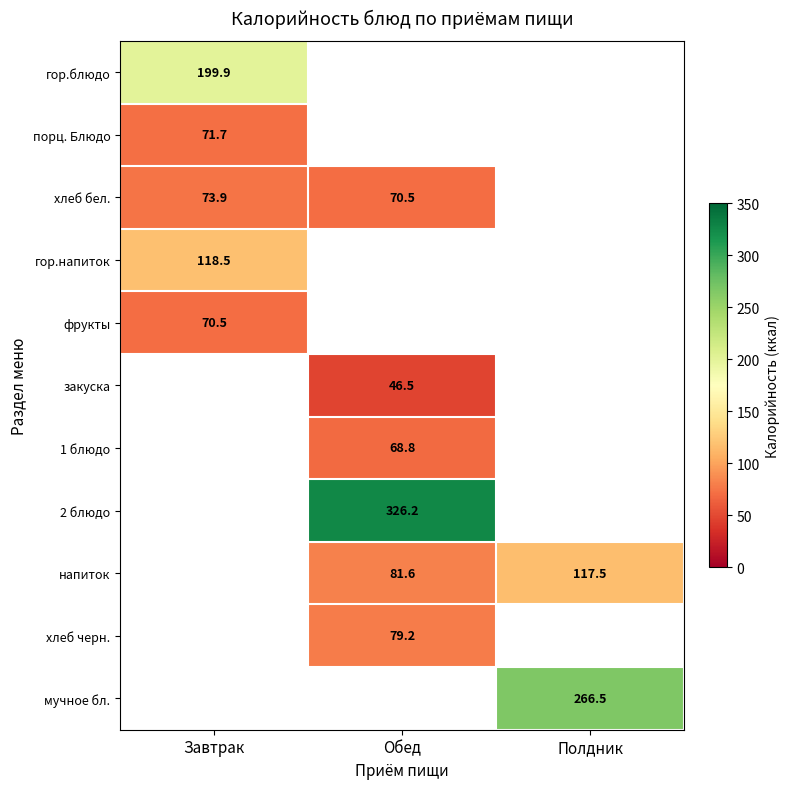

Is it true that хлеб бел. equals 70.5 at Обед?

True